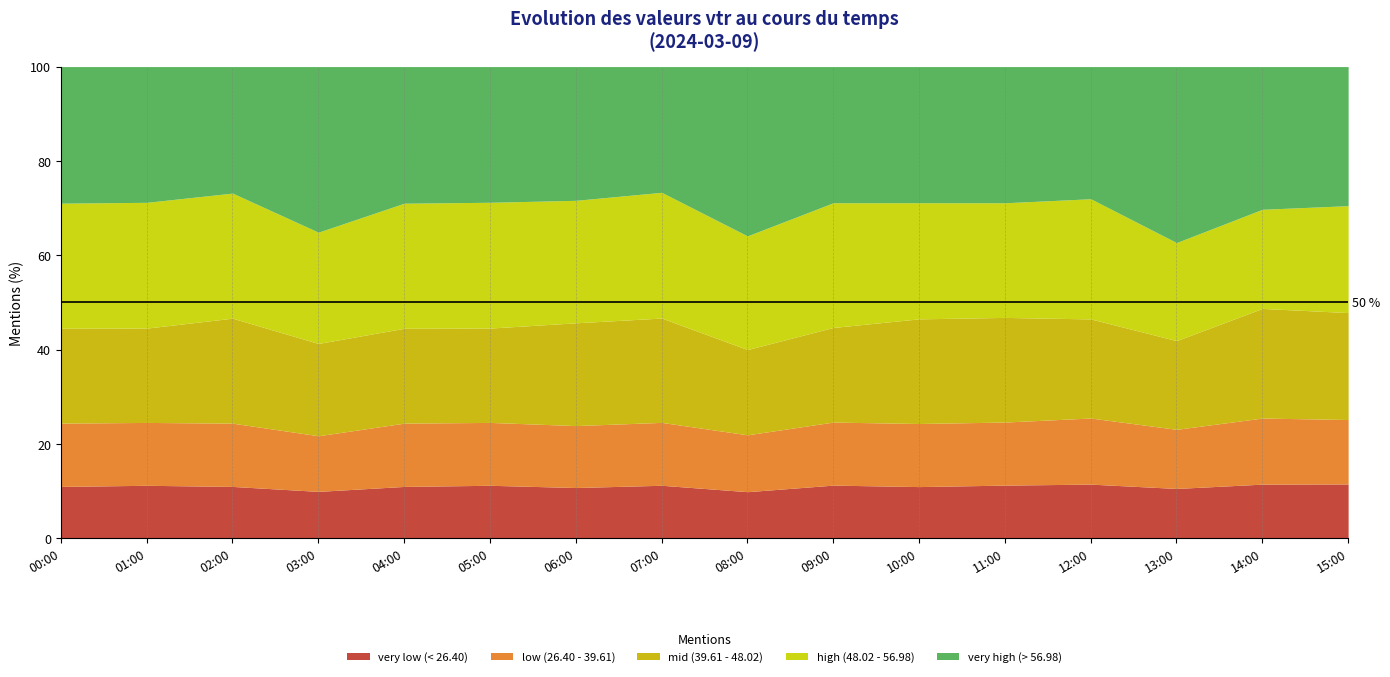

What is the highest value of the very low (< 26.40) series?

11.5